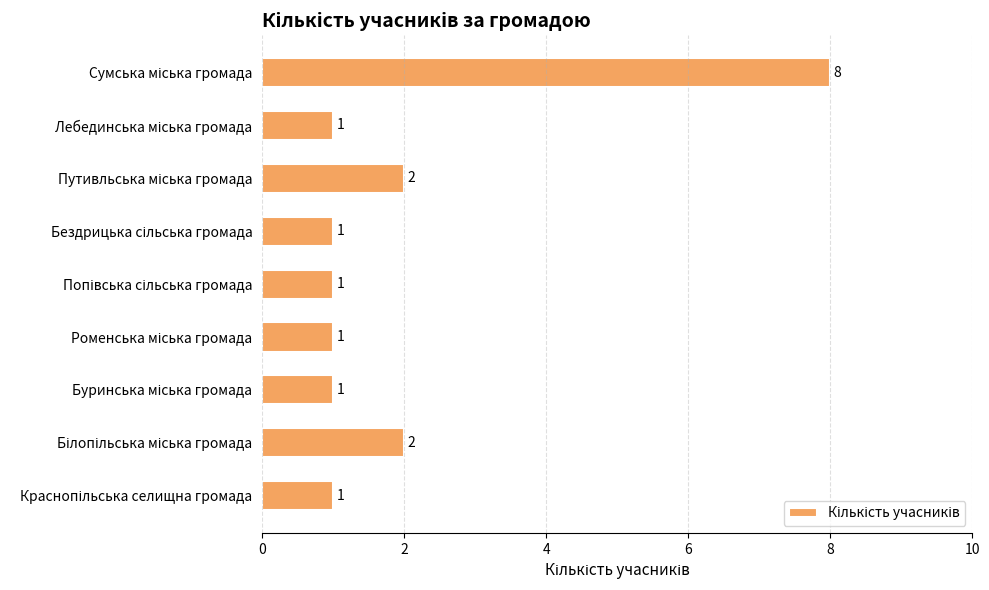

Does the chart contain any negative values?

No